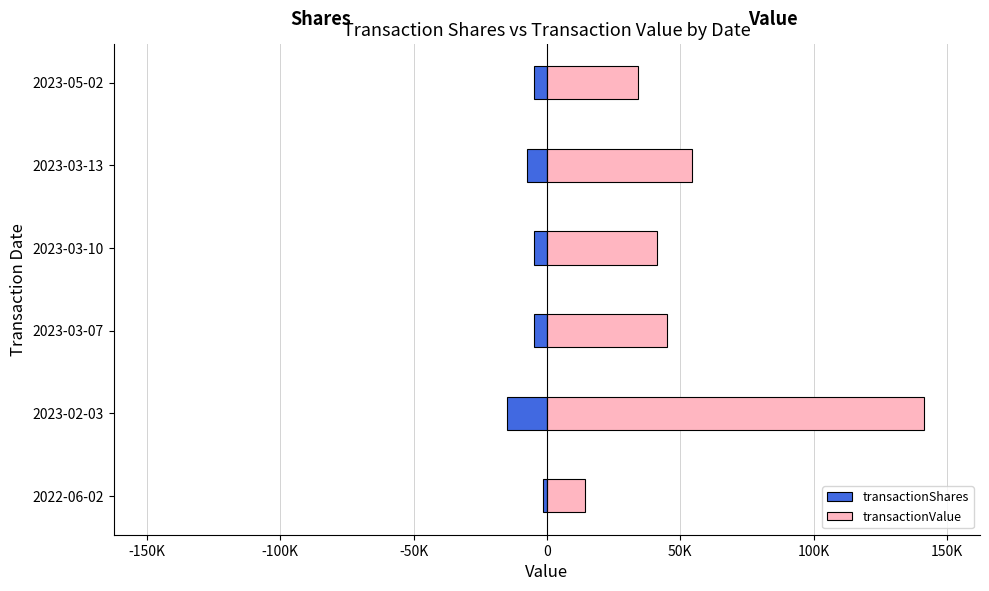

Is the value of transactionShares at 2023-05-02 greater than the value of transactionValue at 2023-03-10?

No